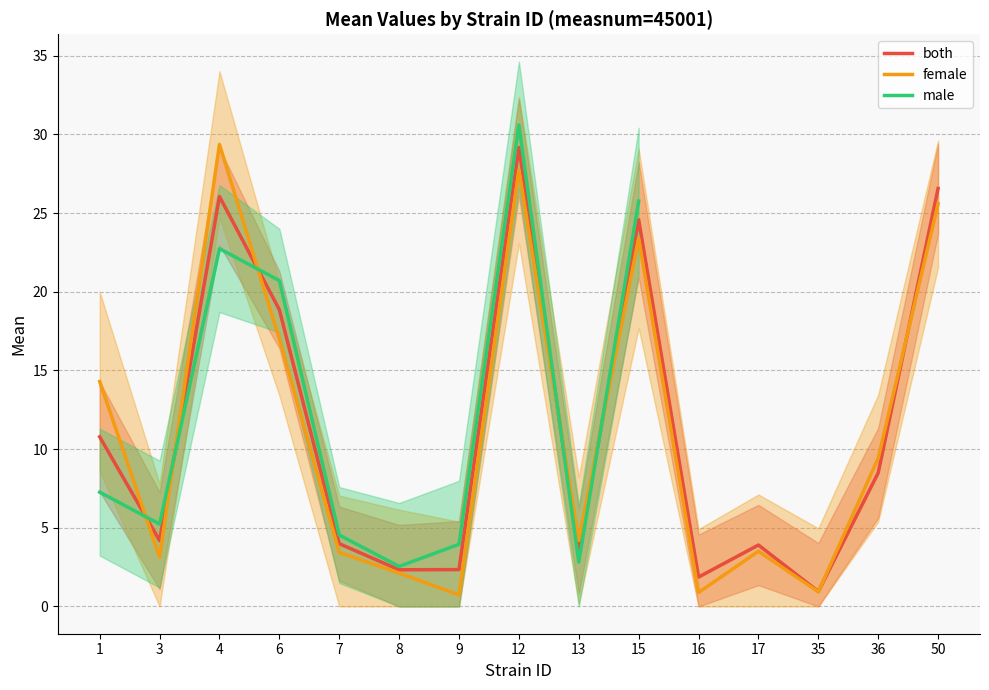

What is the value of the both point at the 15th from the left?

26.6